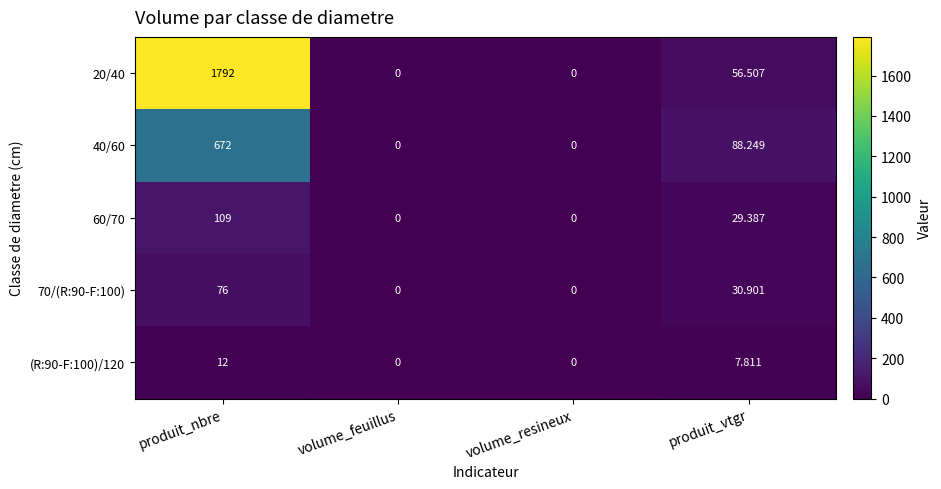

How many values in the 40/60 series exceed 88?

2